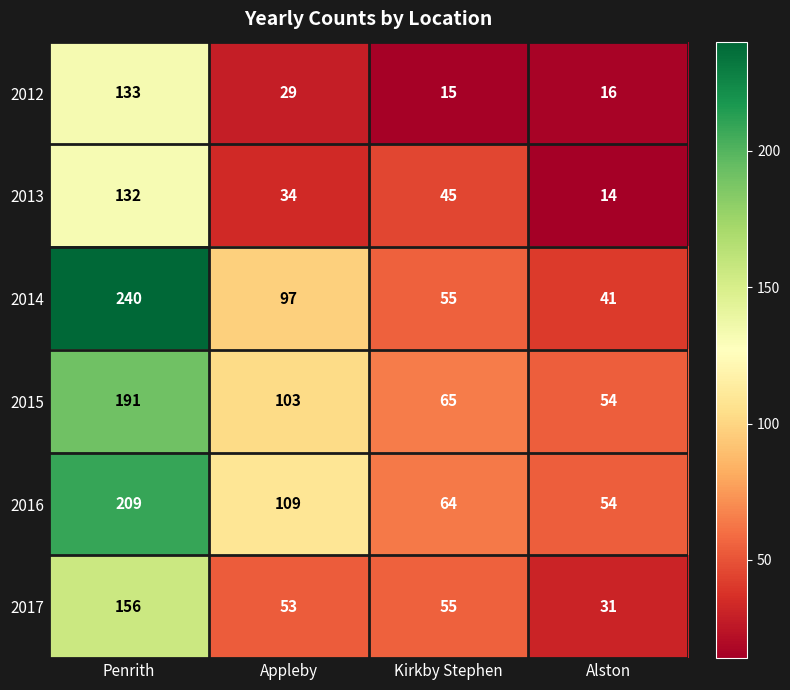

Rank the series by their maximum value, from lowest to highest.

2013, 2012, 2017, 2015, 2016, 2014